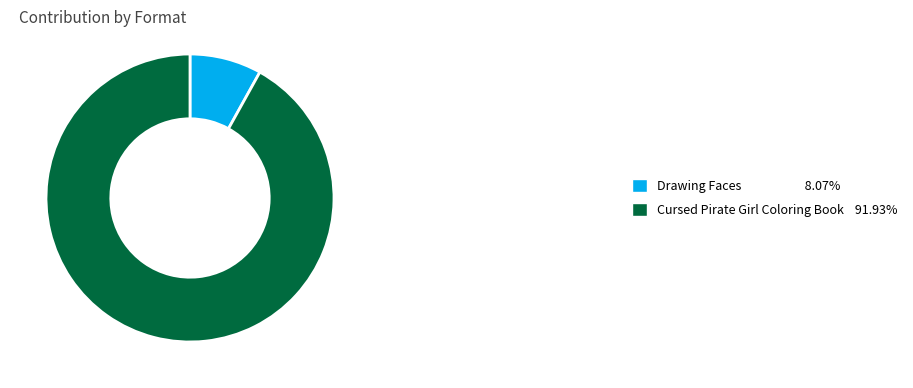

Count the number of slices in the pie.

2